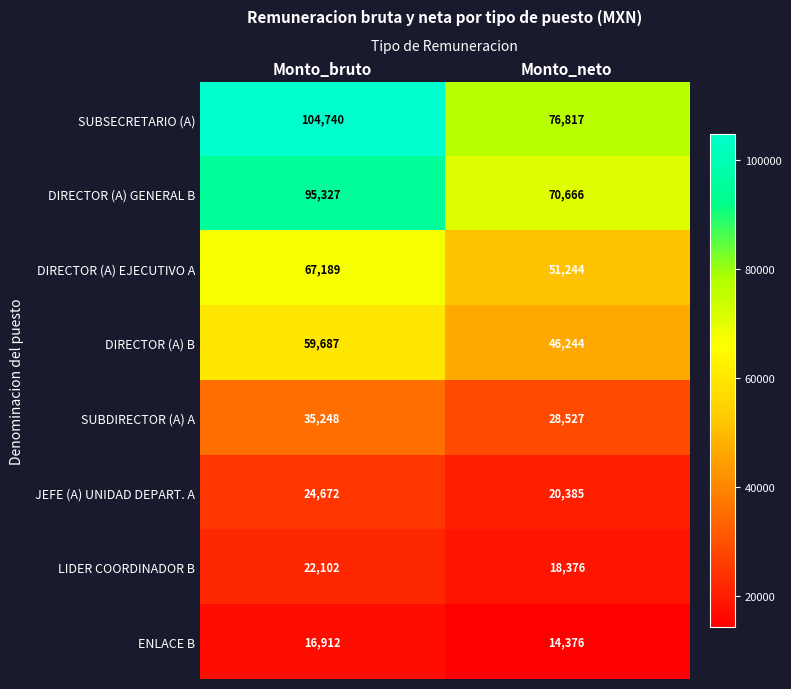

Read the DIRECTOR (A) EJECUTIVO A value at Monto_bruto.

67189